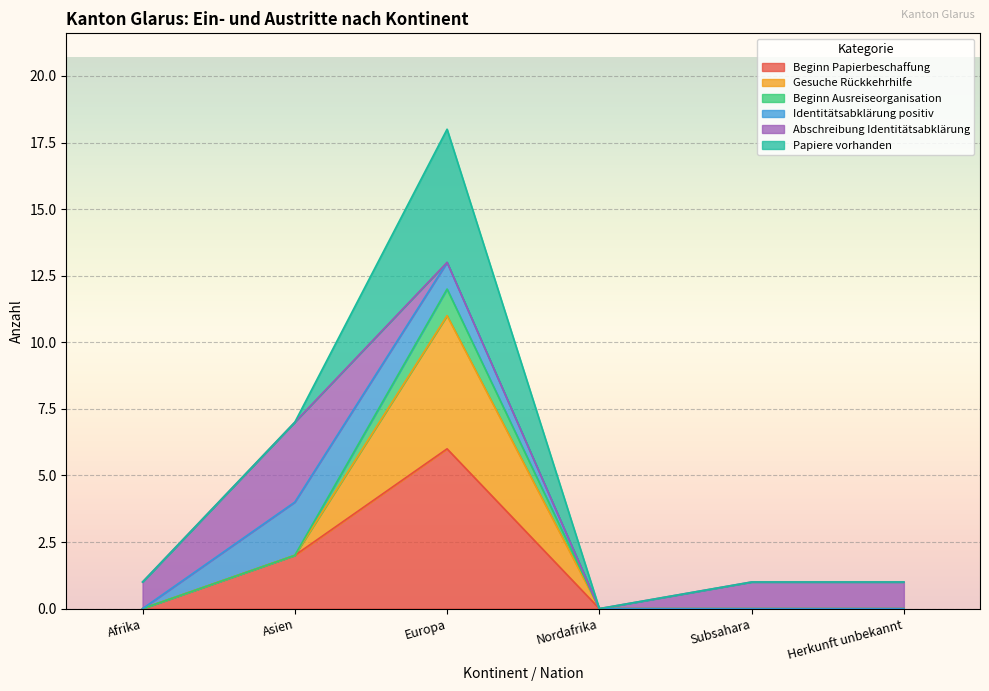

In Beginn Papierbeschaffung, how many points are higher than both neighbors (excluding endpoints)?

1